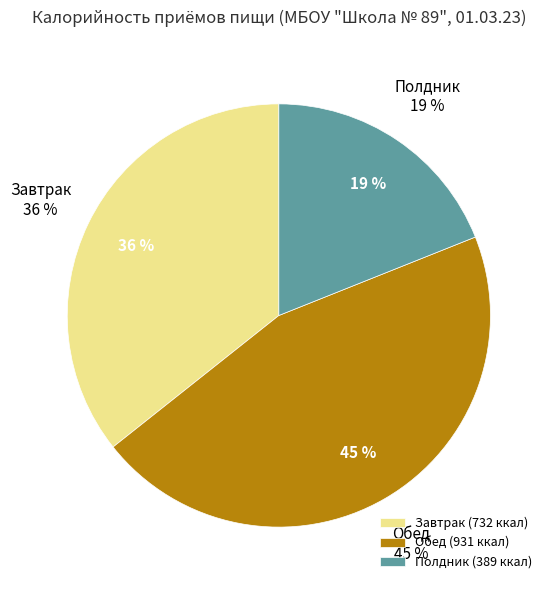

To the nearest percent, what is the difference between the largest and smallest slice percentages?

26%